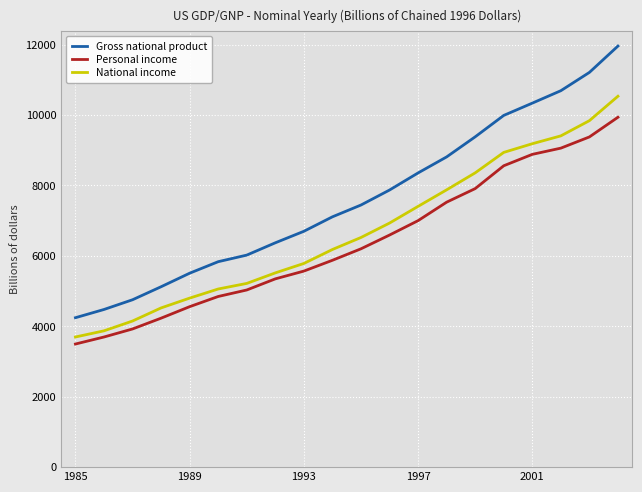

Reading left to right, list all the values displayed in this chart.

Gross national product: 4244.0	4477.7	4754.0	5123.8	5508.1	5835.0	6022.0	6371.5	6698.5	7109.2	7444.3	7870.1	8355.8	8810.8	9381.3	9989.2	10338.1	10691.4	11210.8	11959.0
Personal income: 3496.6	3696.0	3924.4	4231.2	4557.5	4846.7	5031.5	5347.3	5568.1	5874.8	6200.9	6591.6	7000.8	7525.4	7910.9	8559.4	8883.3	9060.1	9378.2	9937.3
National income: 3696.3	3871.5	4150.1	4522.3	4800.5	5059.6	5217.9	5517.1	5784.8	6181.2	6522.3	6931.7	7406.0	7875.6	8358.0	8938.9	9185.2	9408.5	9840.2	10534.1